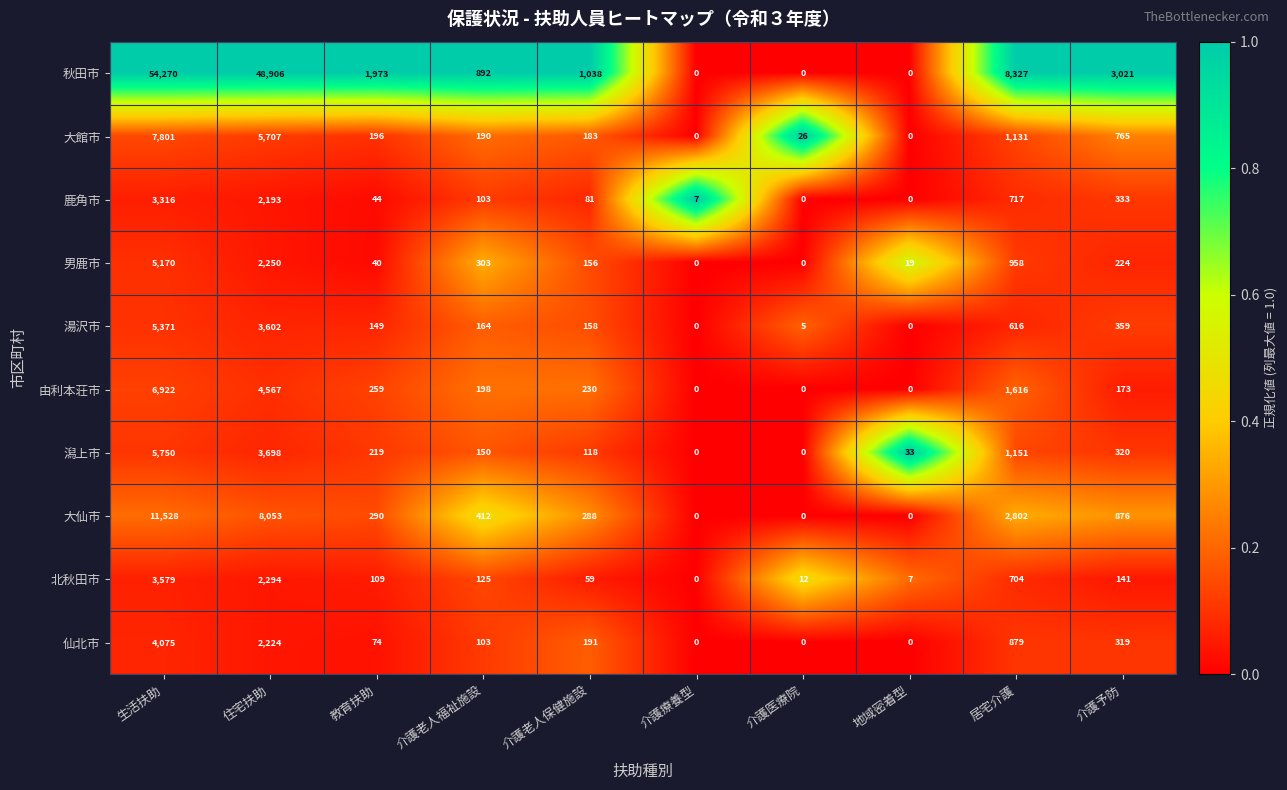

The value of 大館市 at 介護予防 is 765. True or false?

True